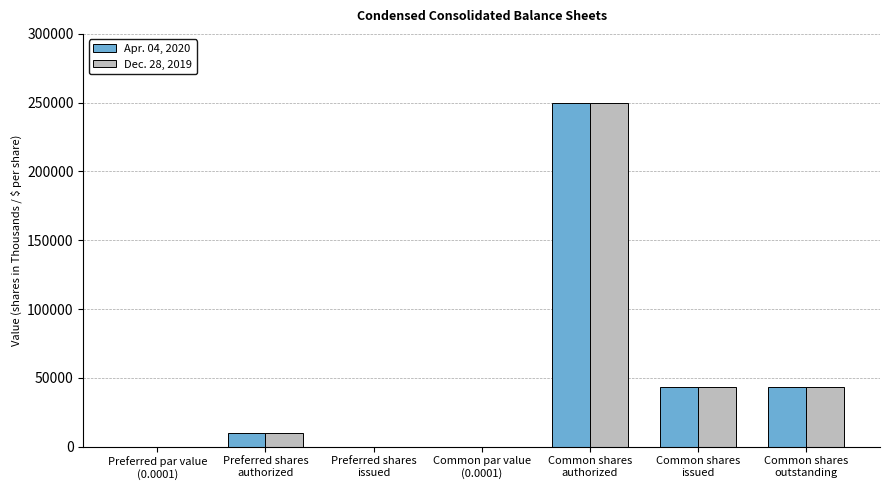

Does the chart contain stacked bars?

No